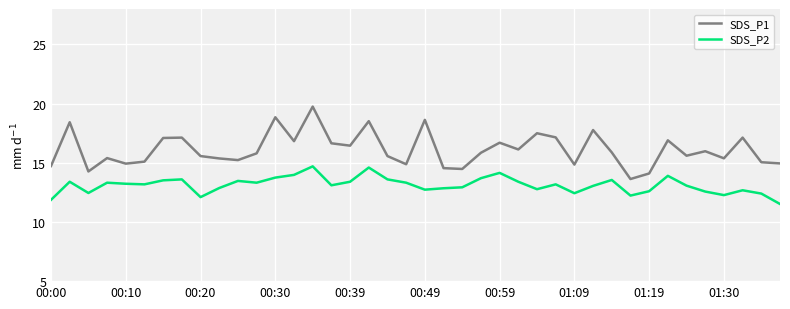

True or false: SDS_P1 and SDS_P2 intersect in this chart.

False